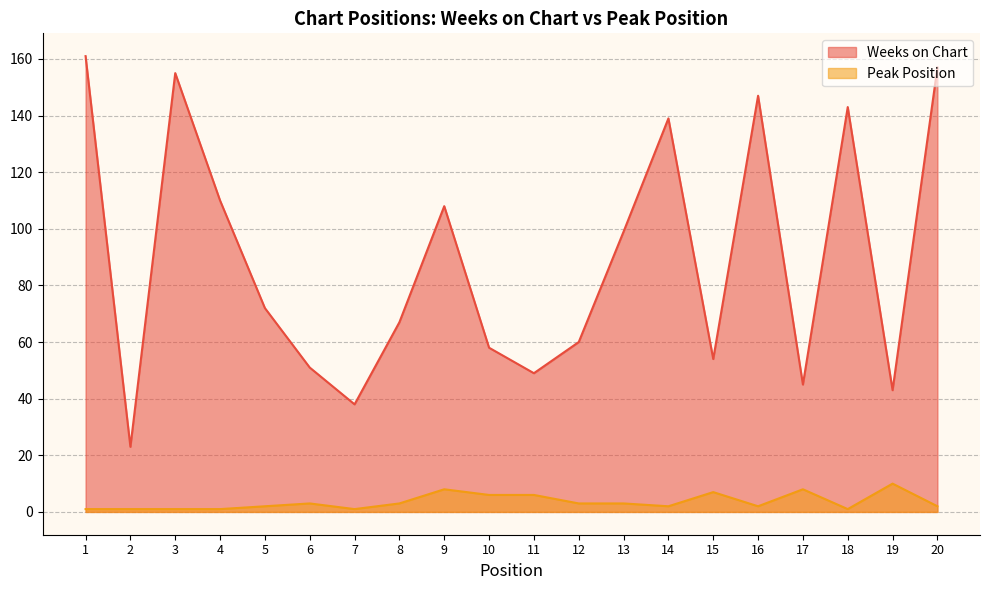

Reading left to right, transcribe all the data shown in this chart.

Weeks on Chart: 1=161	2=23	3=155	4=110	5=72	6=51	7=38	8=67	9=108	10=58	11=49	12=60	13=99	14=139	15=54	16=147	17=45	18=143	19=43	20=157
Peak Position: 1=1	2=1	3=1	4=1	5=2	6=3	7=1	8=3	9=8	10=6	11=6	12=3	13=3	14=2	15=7	16=2	17=8	18=1	19=10	20=2